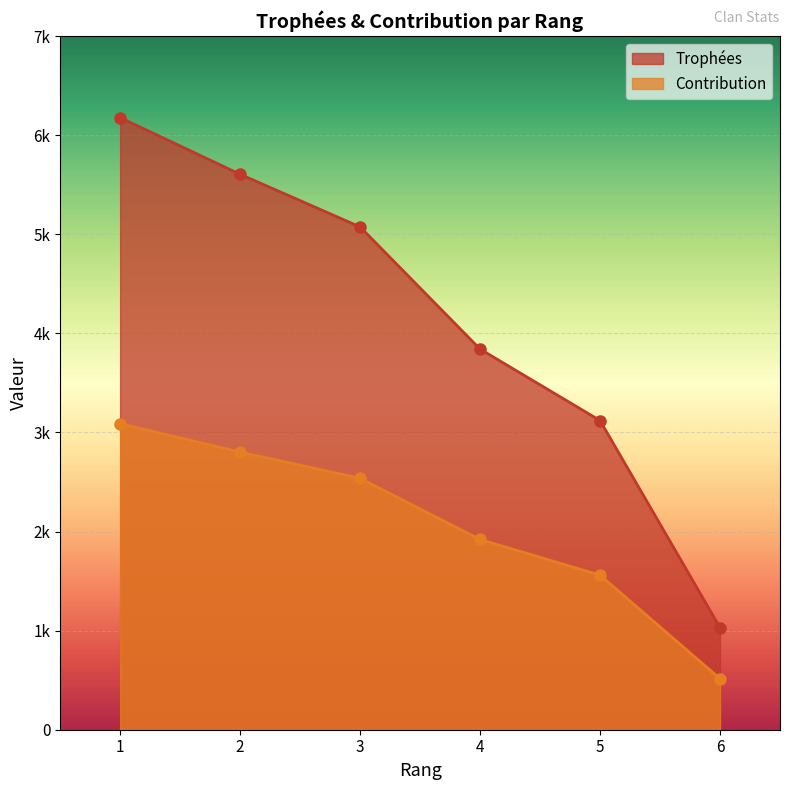

Reading left to right, extract all data points from this chart.

Trophées: 1=6177	2=5605	3=5074	4=3841	5=3120	6=1030
Contribution: 1=3088	2=2802	3=2537	4=1920	5=1560	6=515